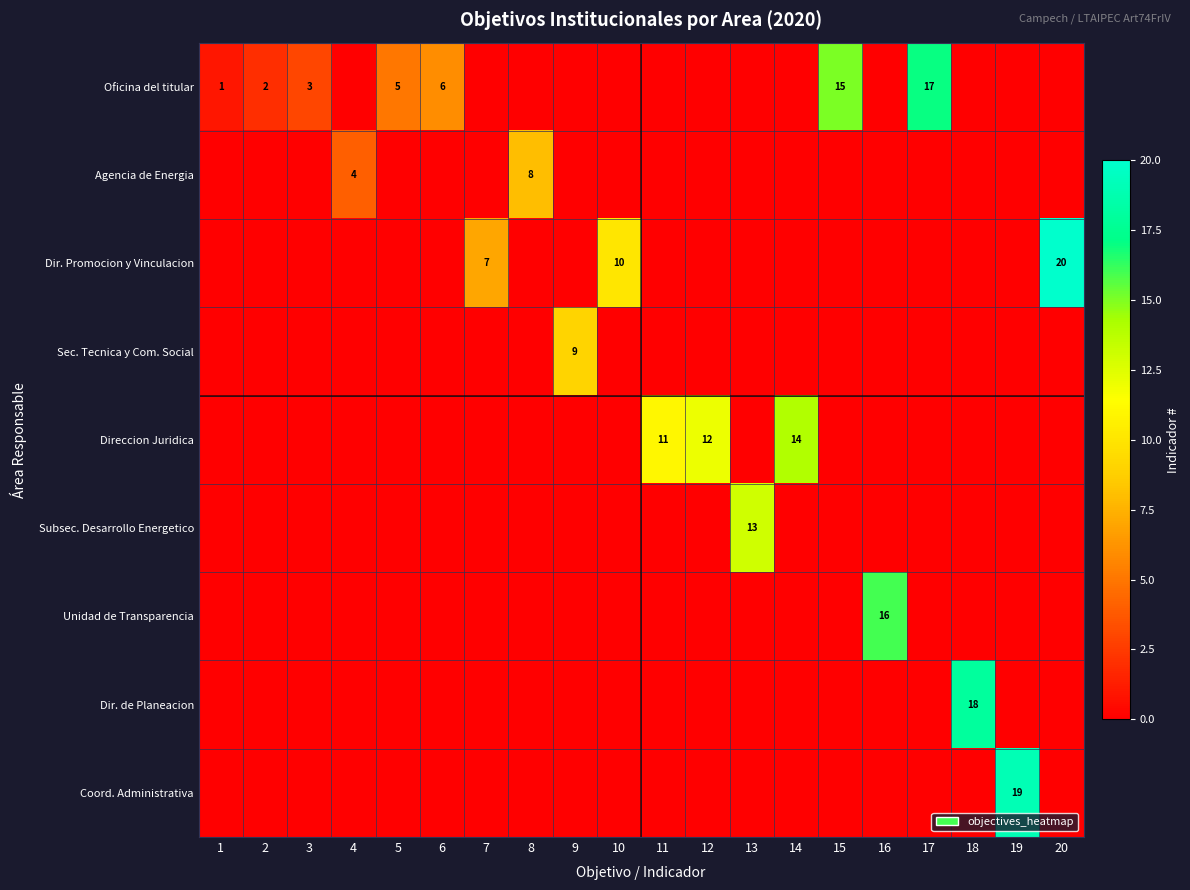

The Dir. Promocion y Vinculacion series shows 3 at 10. True or false?

False